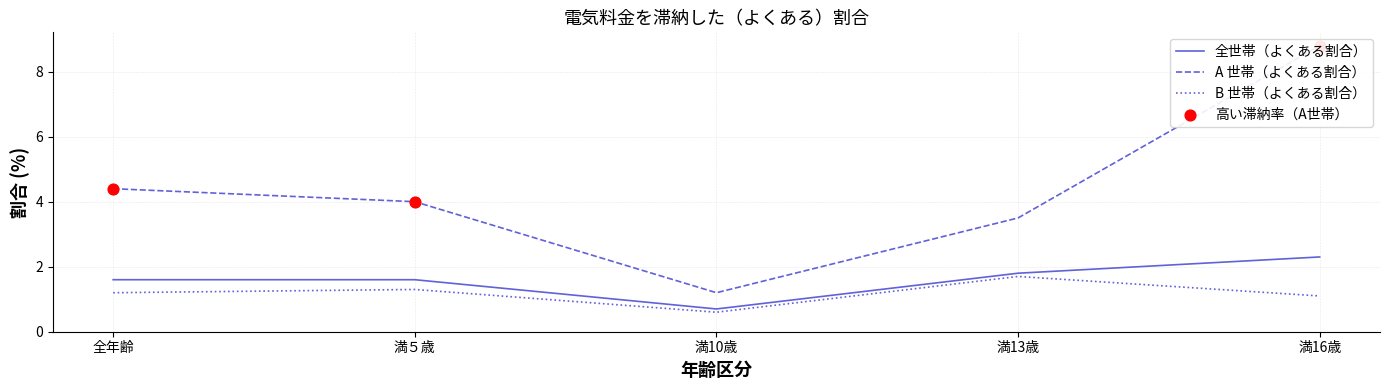

At how many categories does at least one series exceed 3?

4